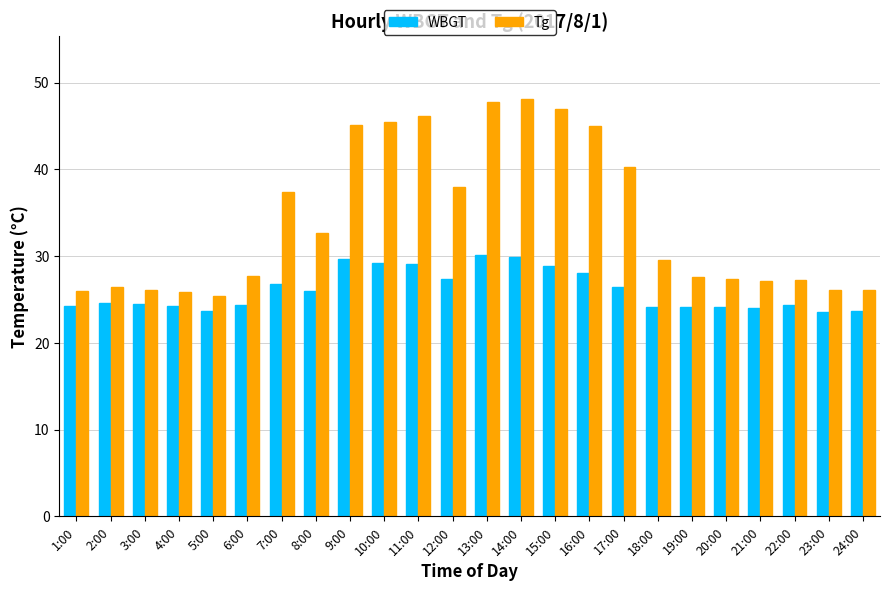

Is it true that WBGT equals 23.7 at 5:00?

True